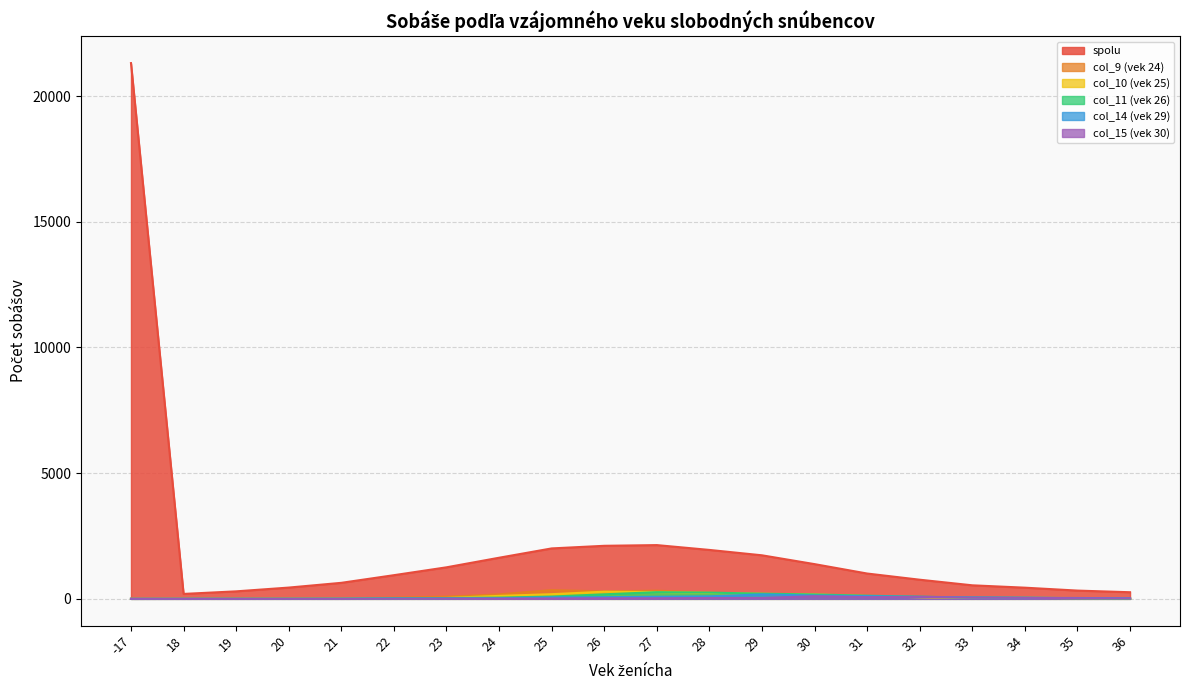

The spolu series shows 114 at 36. True or false?

False